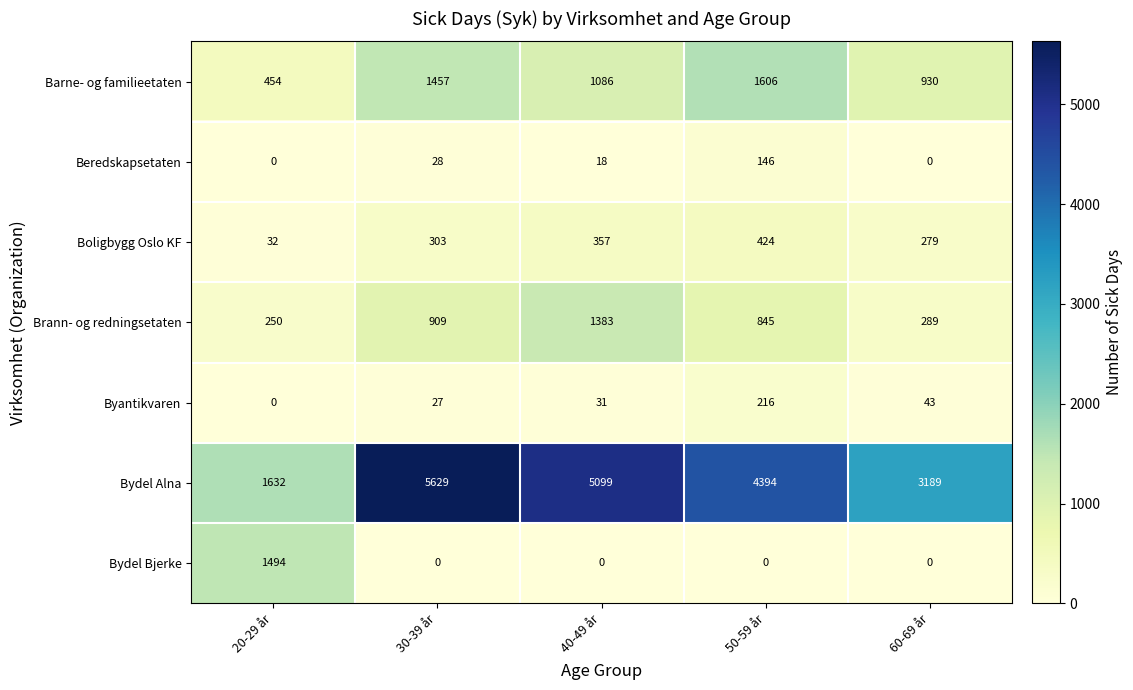

What is the total value across all series at  20-29 år?

3862